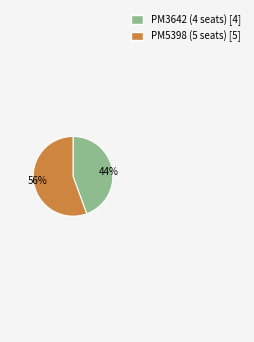

Is it true that 44% is 31% of the pie?

False